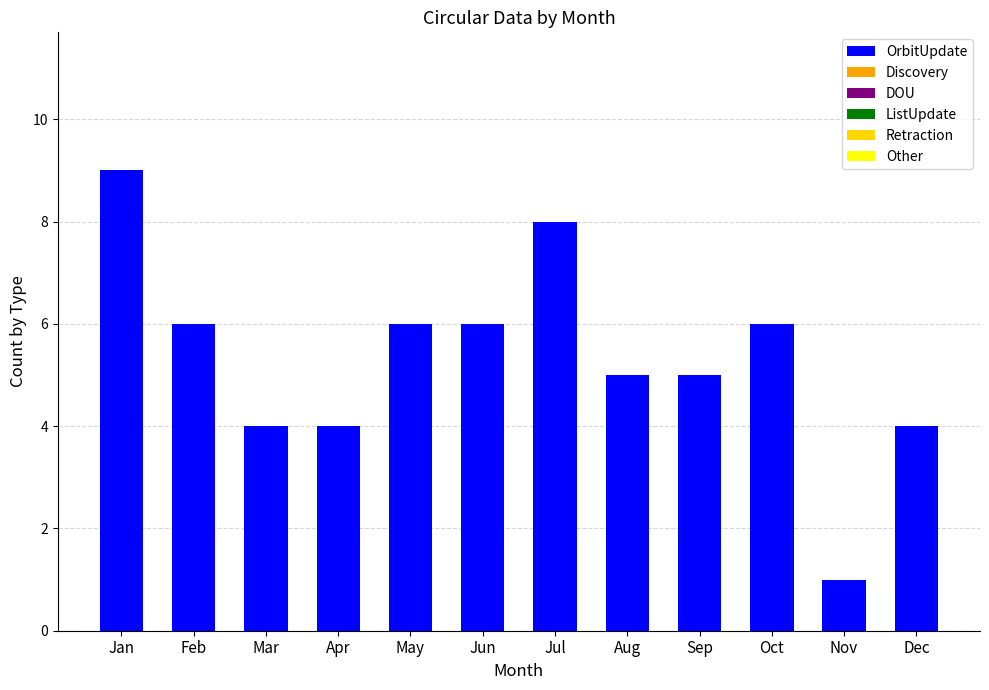

Count the number of data series in this chart.

1